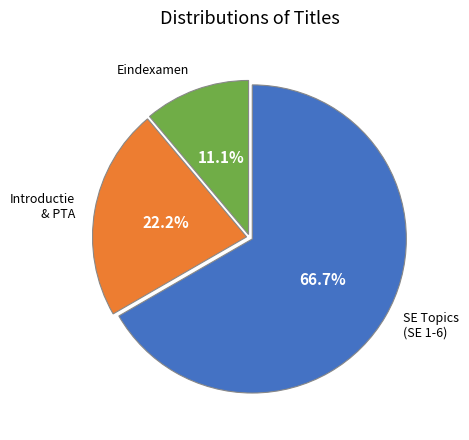

How much of the chart is everything except Eindexamen?

88.9%